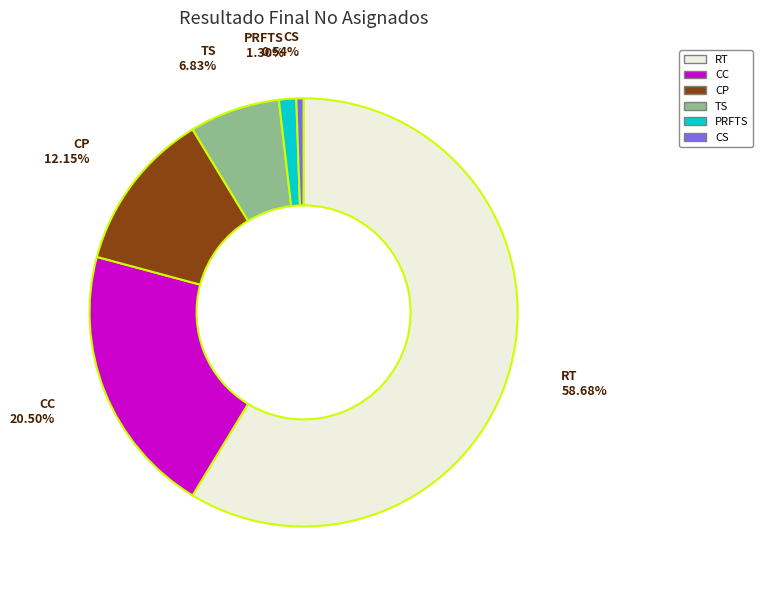

Is it true that PRFTS is 11% of the pie?

False